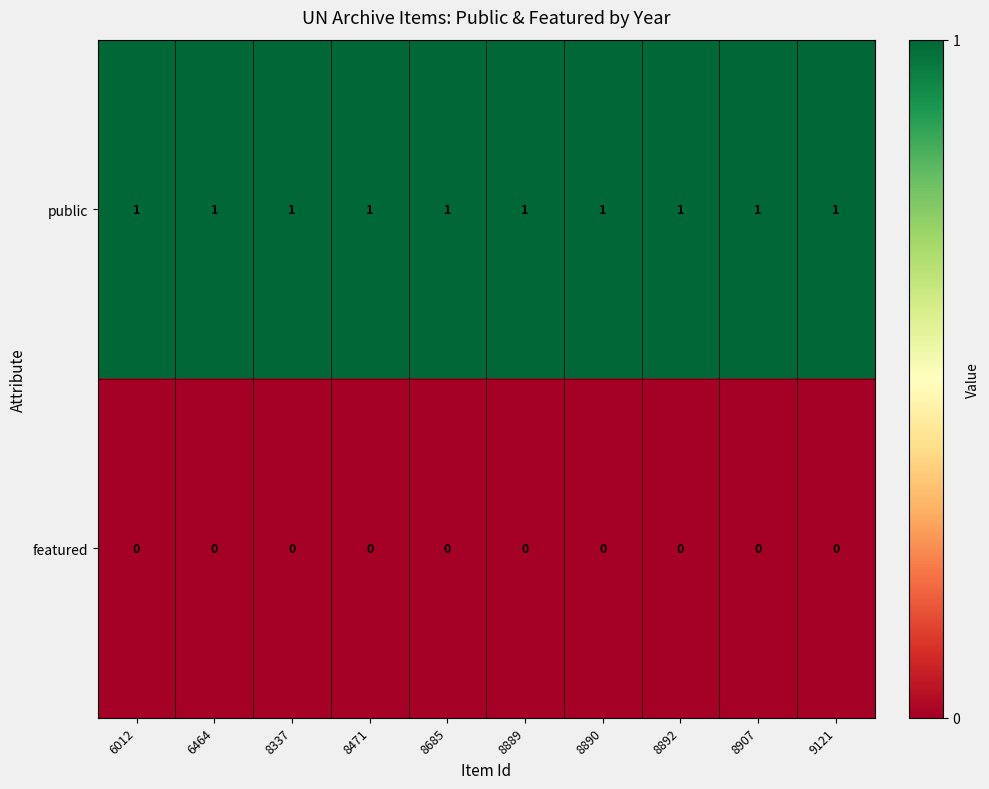

What is the total value across all series at 8685?

1